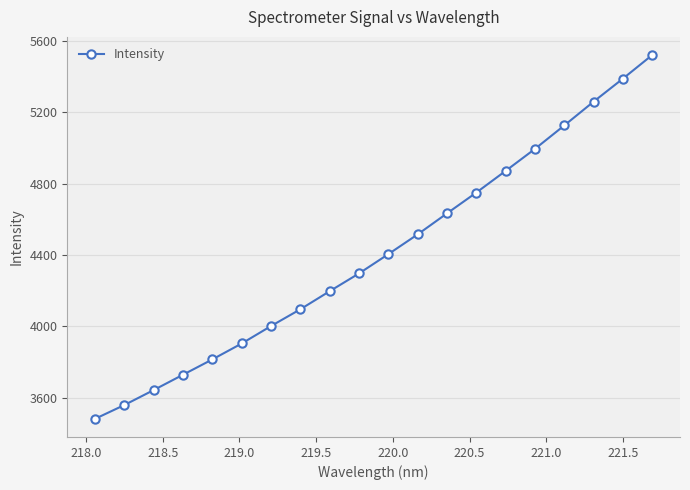

How many values are below 4405?

10